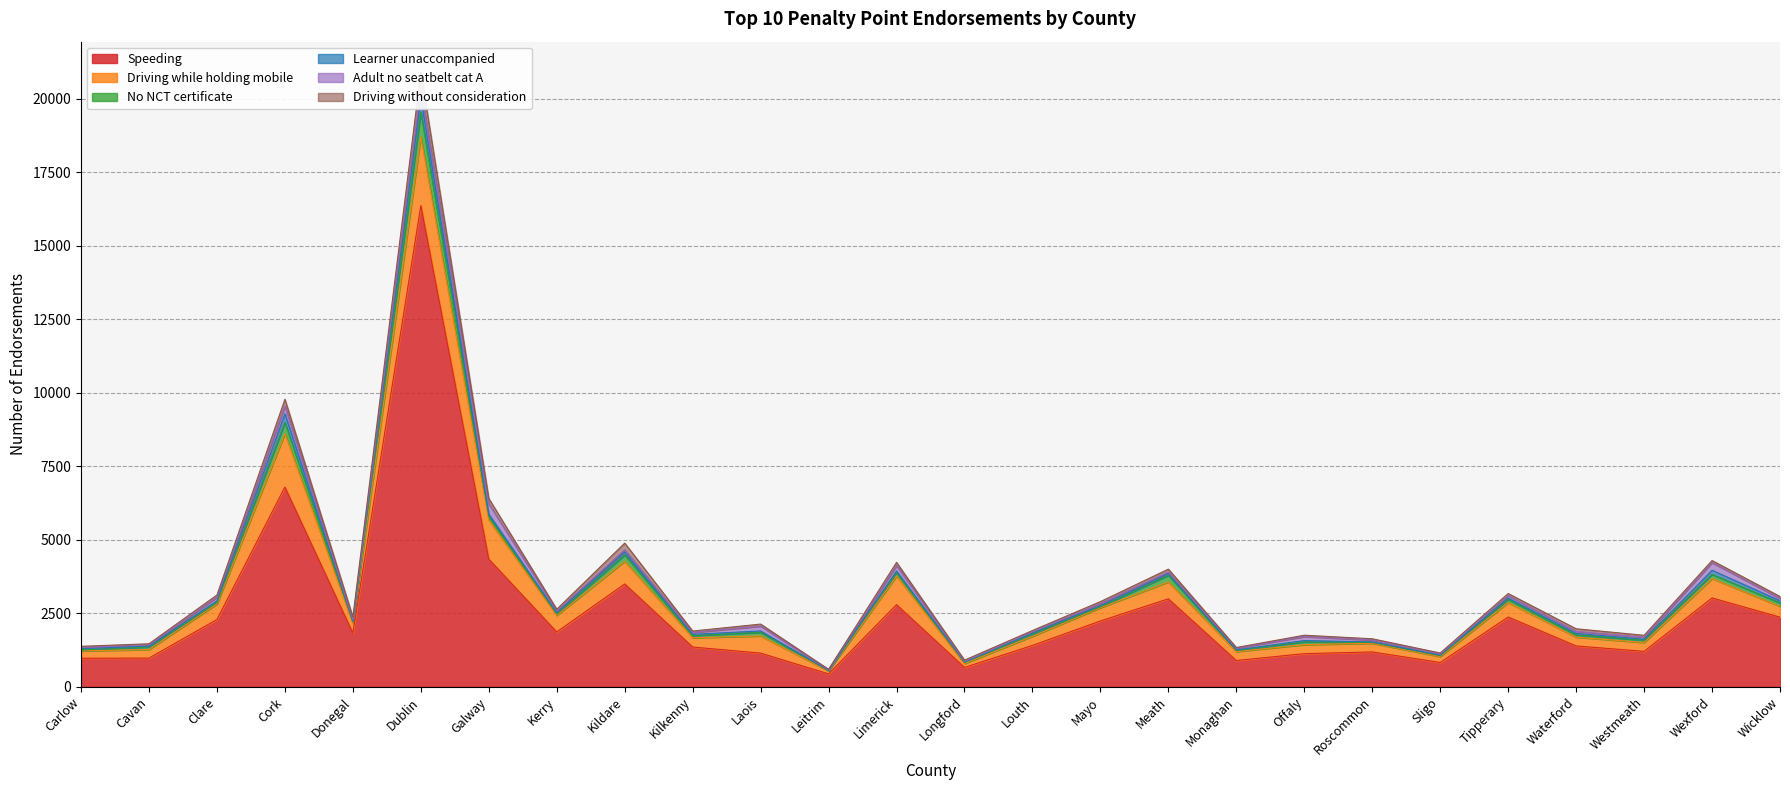

True or false: Driving without consideration has a value of 45 at Roscommon.

True